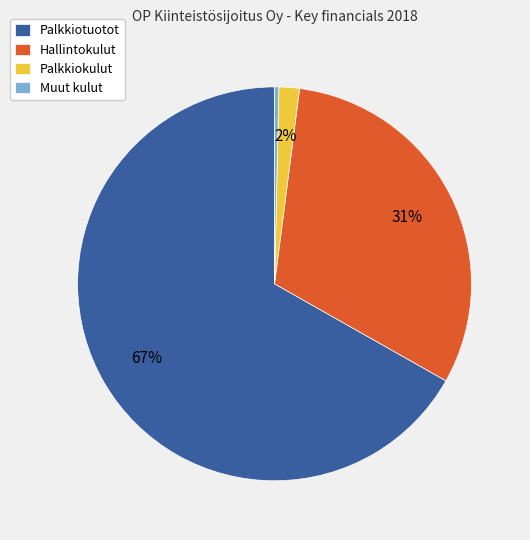

Rank the categories by value from lowest to highest.

Muut kulut, Palkkiokulut, Hallintokulut, Palkkiotuotot